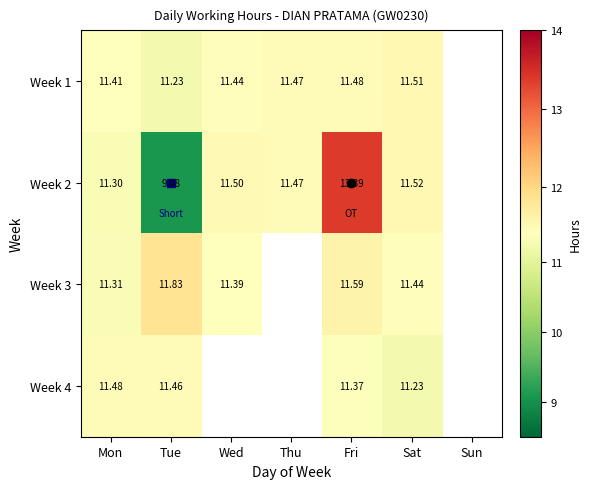

Is it true that Week 2 equals 9.1 at Tue?

True